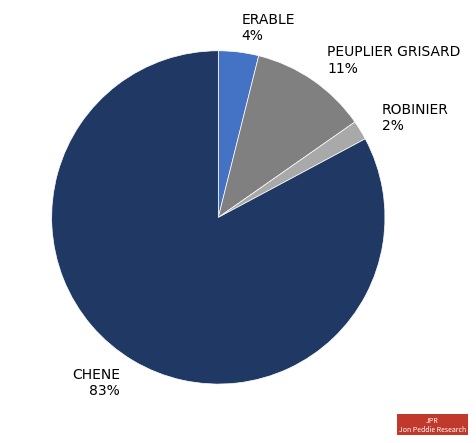

To the nearest percent, what percentage of the pie is ROBINIER 2%?

2%